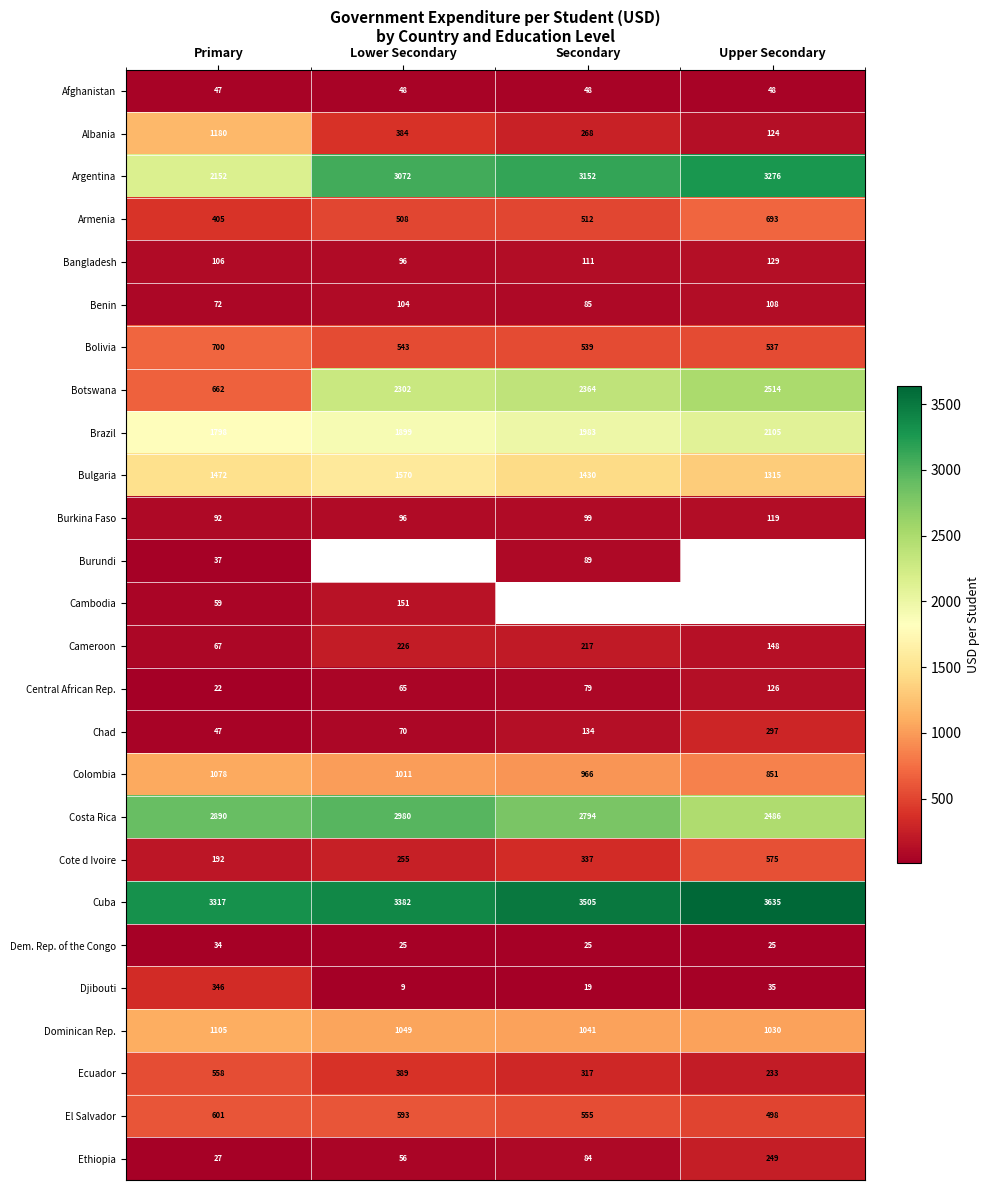

What is the greatest value displayed?

3634.9